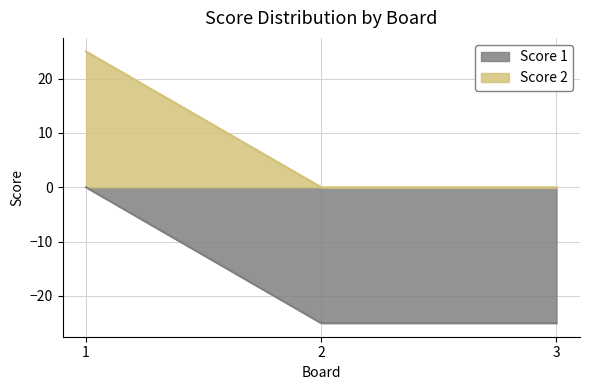

What is the spread (max minus min) of values at 3?

25